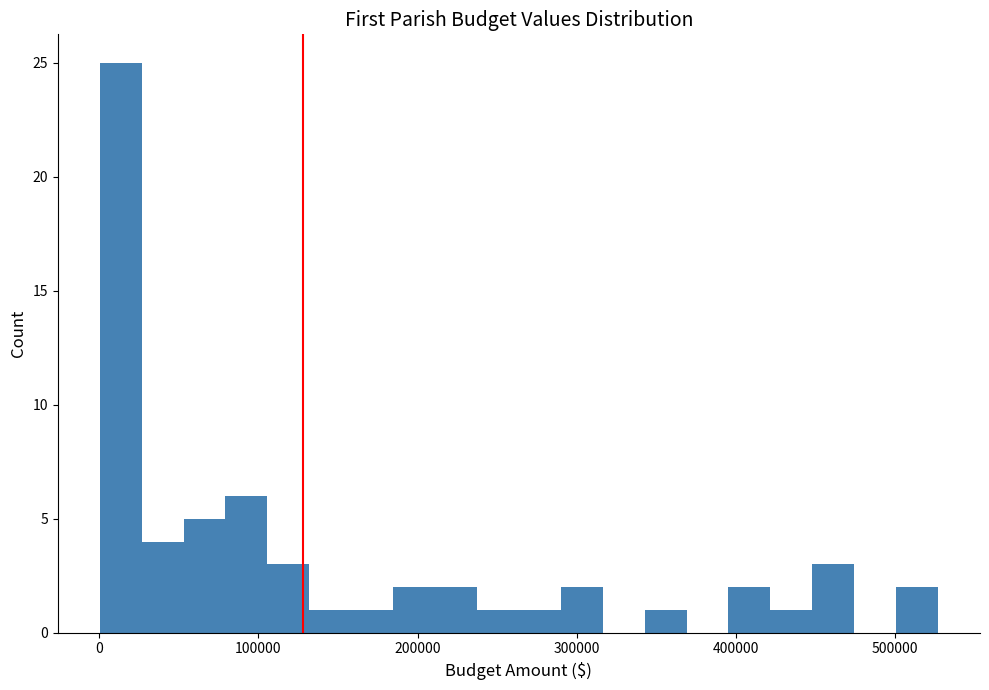

Around what value on the x-axis is the tallest bar? Give the approximate position of its centre, as read against the axis.

10000